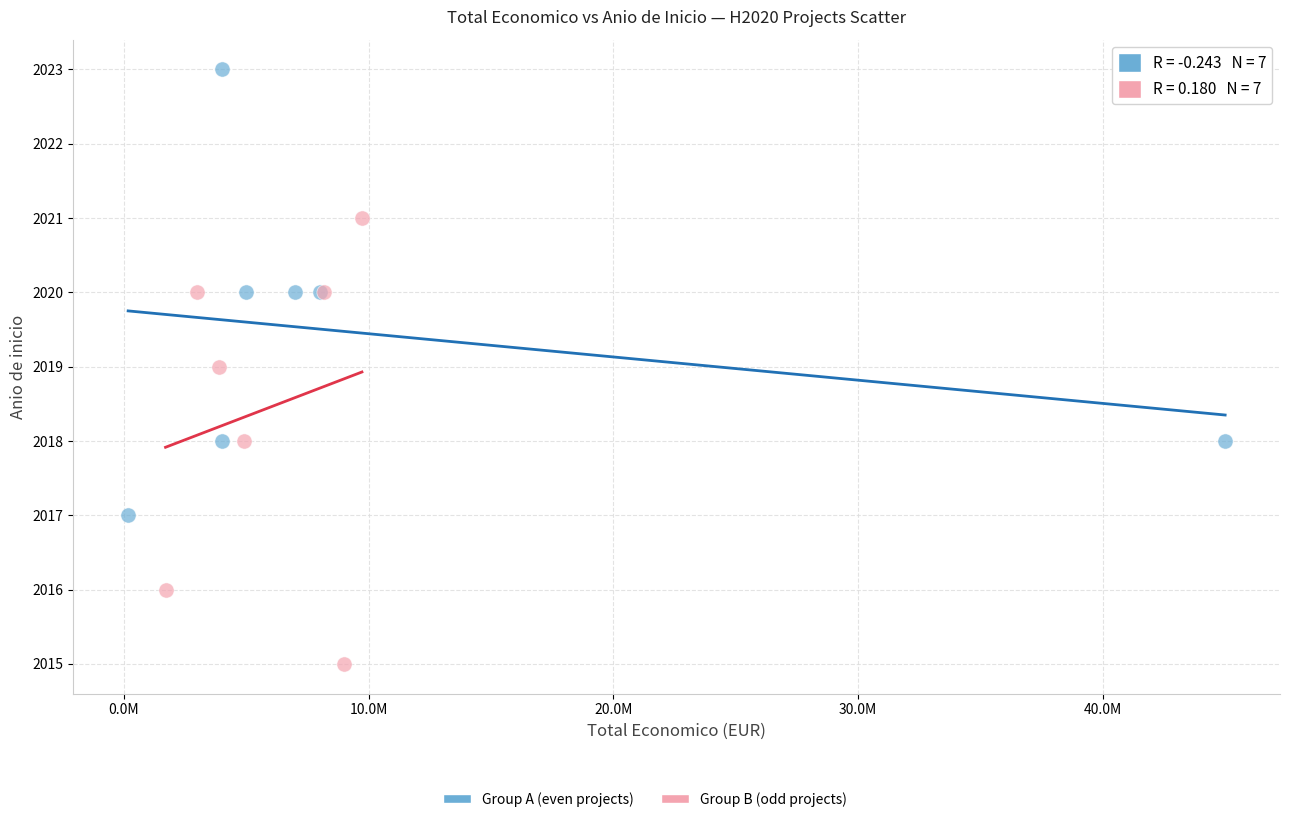

Which series contains the lowest Y value?

Group B (odd projects)